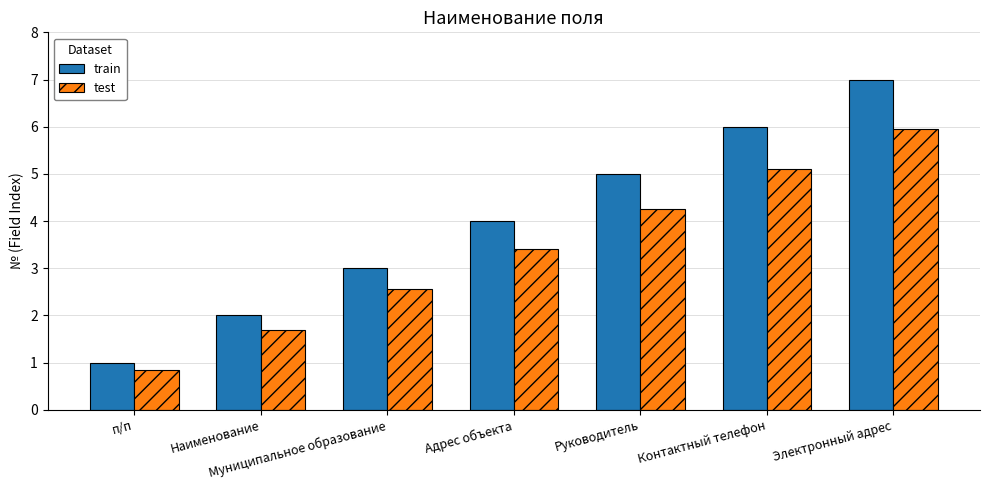

What are all the series names shown in the legend?

train, test